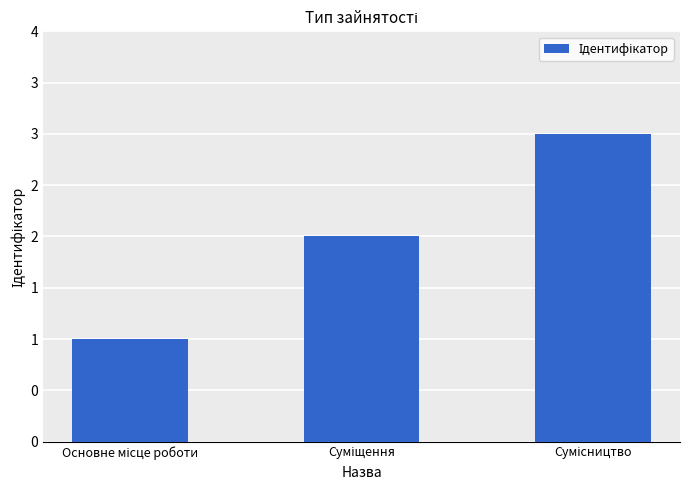

Which has a higher value, Основне місце роботи or Суміщення?

Суміщення